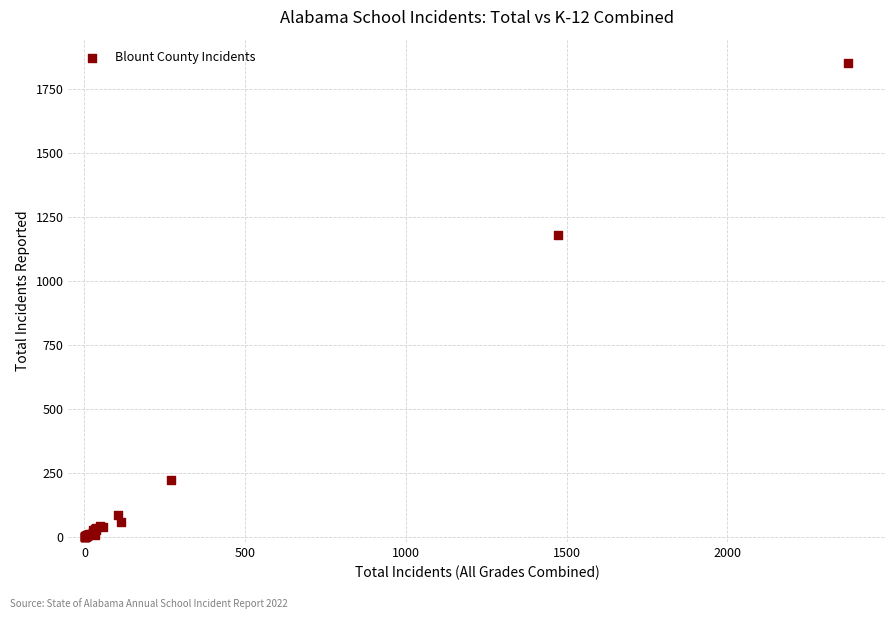

What Y value in the scatter plot is closest to 926?

1180